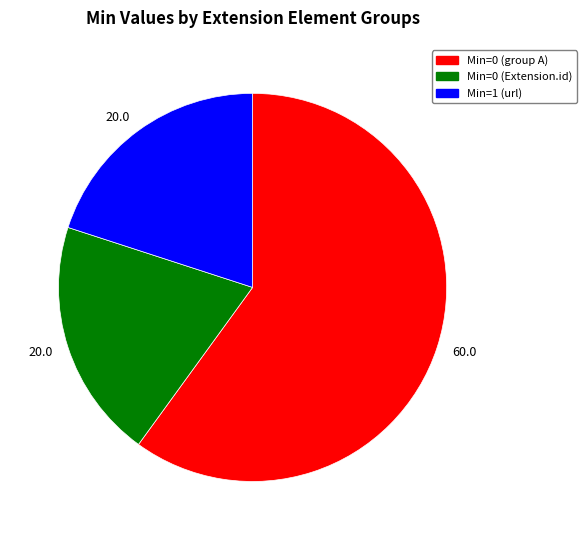

Which has a higher value, Min=0 (group A) or Min=1 (url)?

Min=0 (group A)